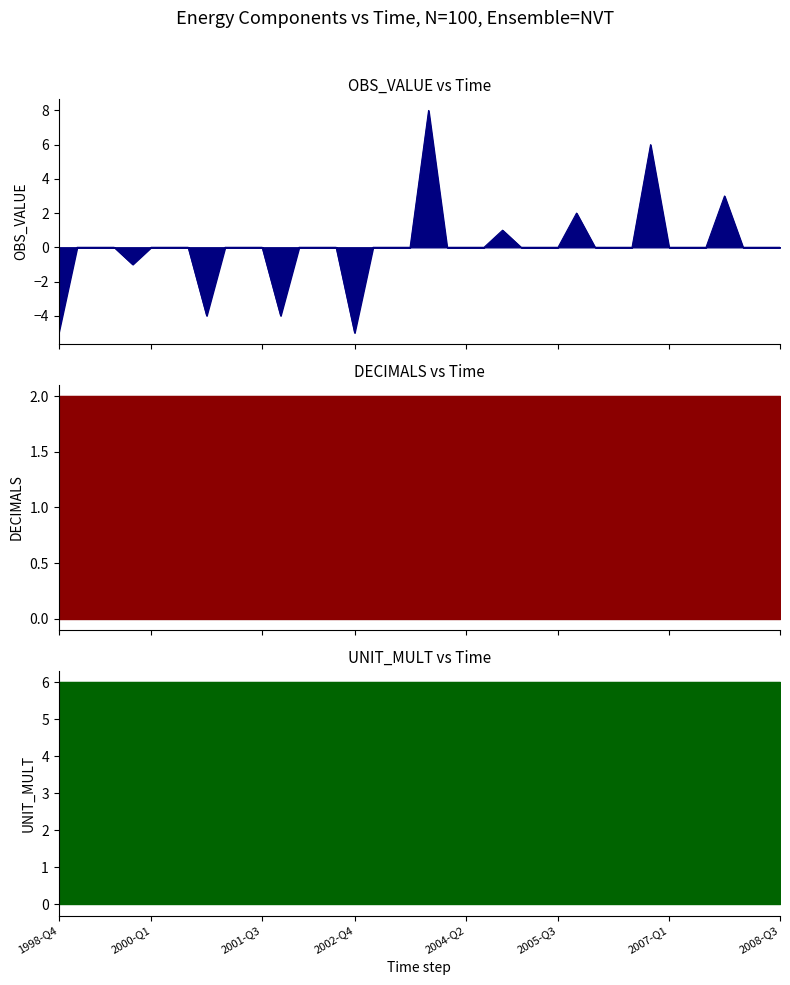

What is the maximum value shown in the chart?

8